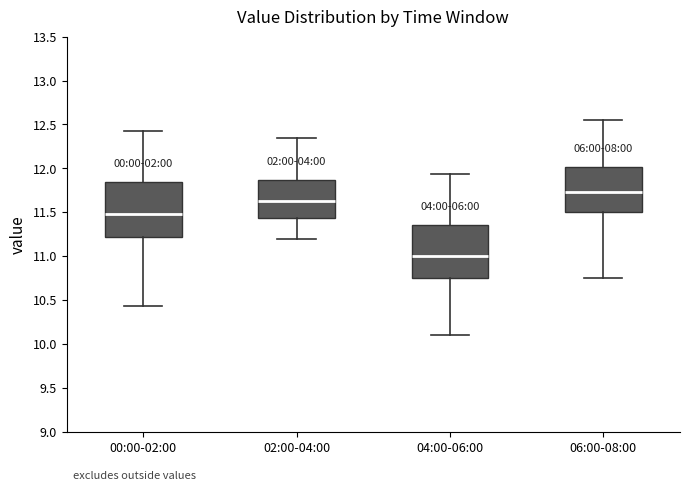

Reading left to right, read every box against the y-axis: the position of its median line, the range the box covers, and the ends of its whiskers. The values are not printed on the chart, so give them approximately, as read against the axis.

00:00-02:00: median 11.50, box 11.20 to 11.85, whiskers 10.45 to 12.45
02:00-04:00: median 11.65, box 11.45 to 11.85, whiskers 11.20 to 12.35
04:00-06:00: median 11.00, box 10.75 to 11.35, whiskers 10.10 to 11.95
06:00-08:00: median 11.75, box 11.50 to 12.00, whiskers 10.75 to 12.55